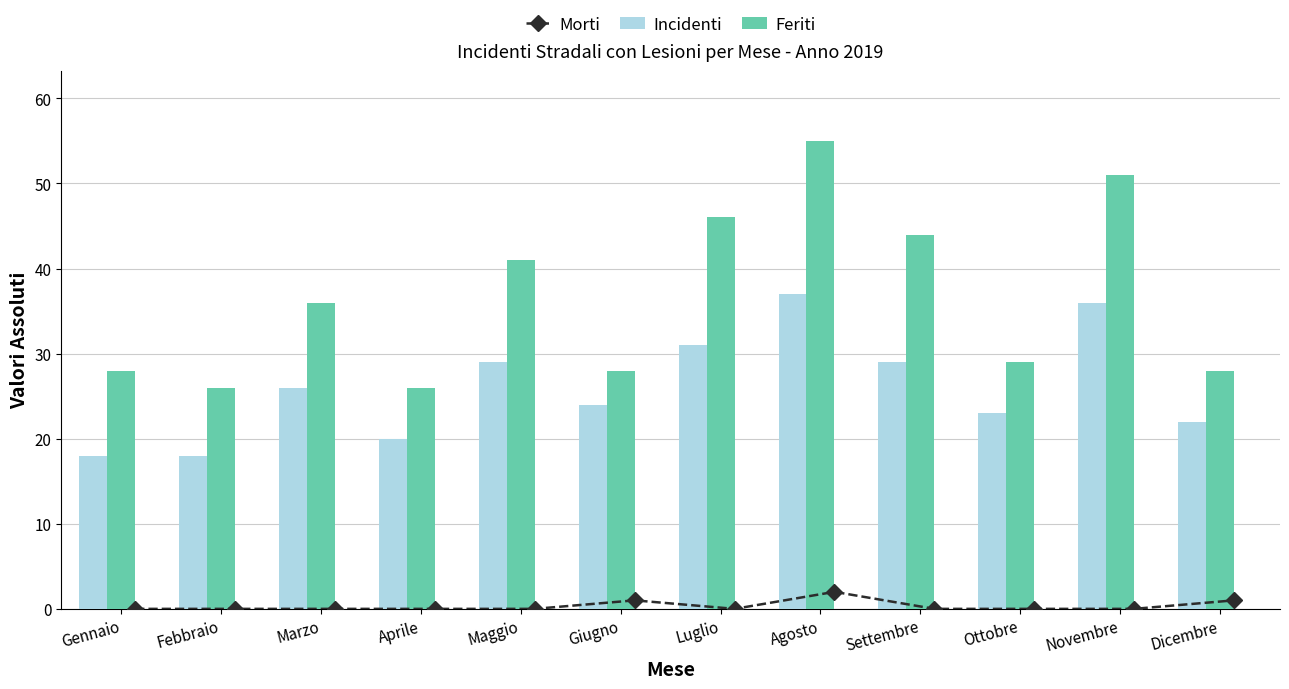

Where is Feriti nearest to the value 40?

Maggio